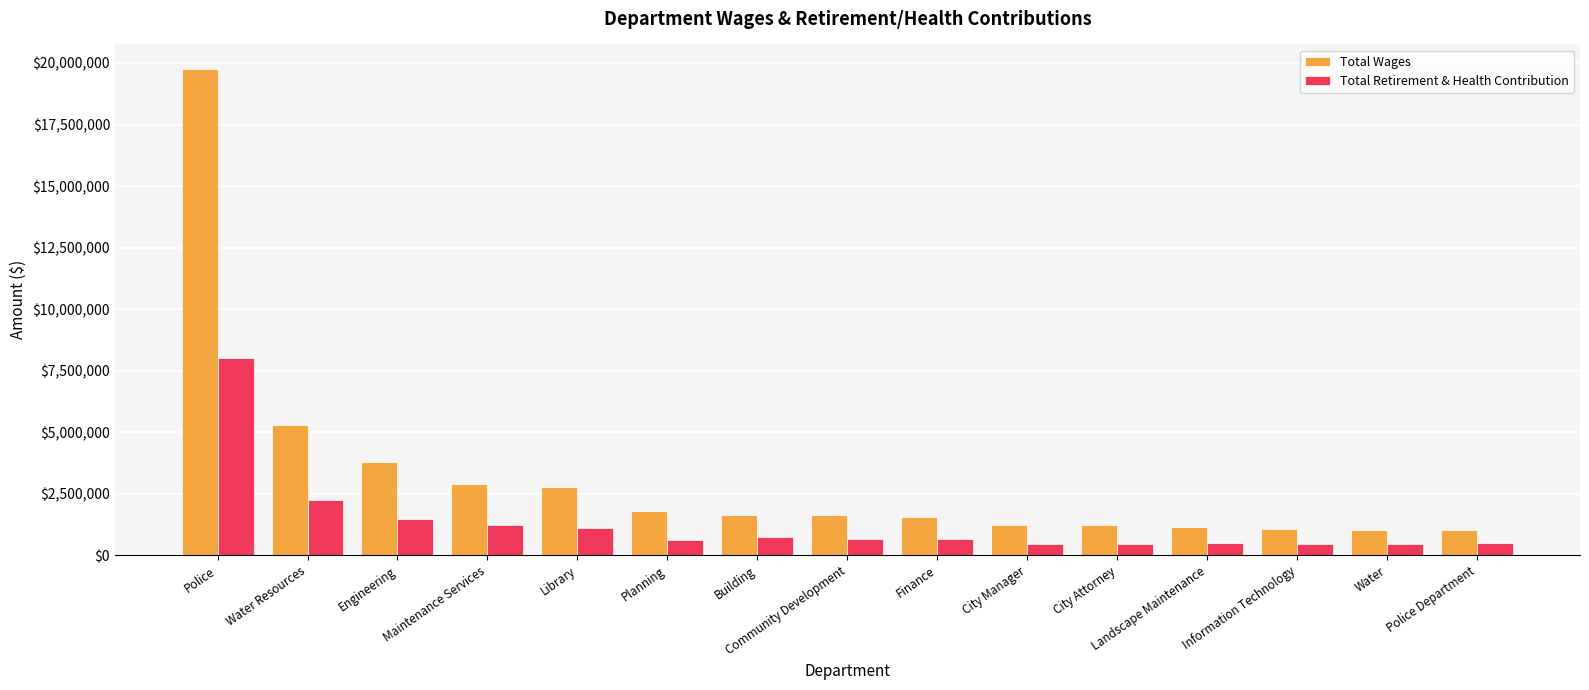

What is the label of the 2nd bar from the right?

Water